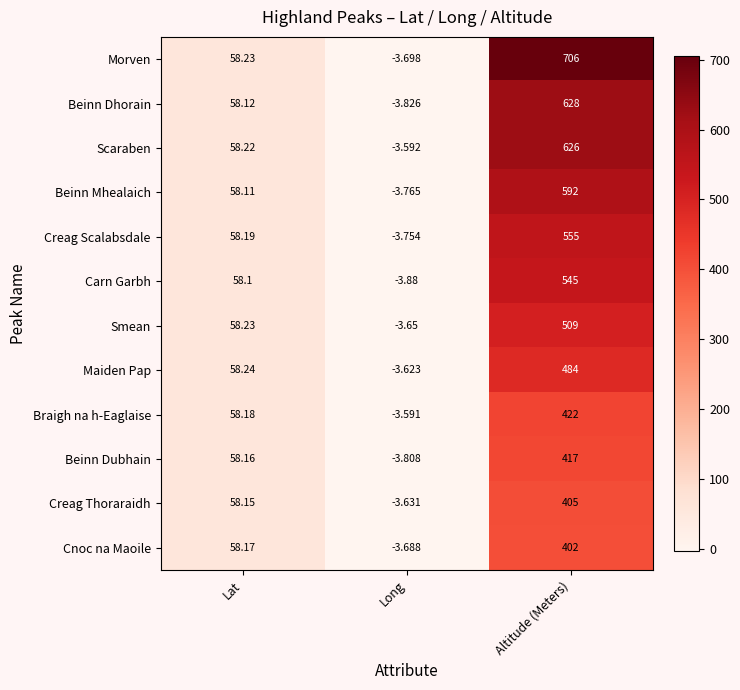

Which series has the largest total across all categories?

Morven